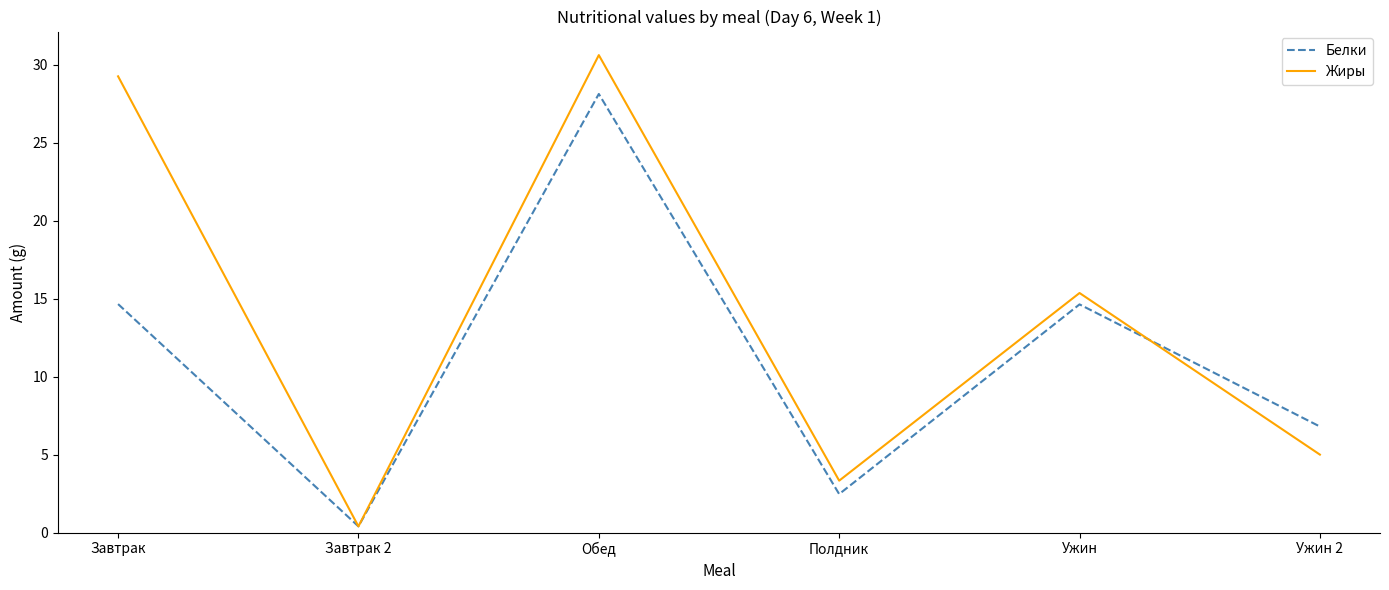

At Обед, list the series in order from smallest to largest.

Белки, Жиры